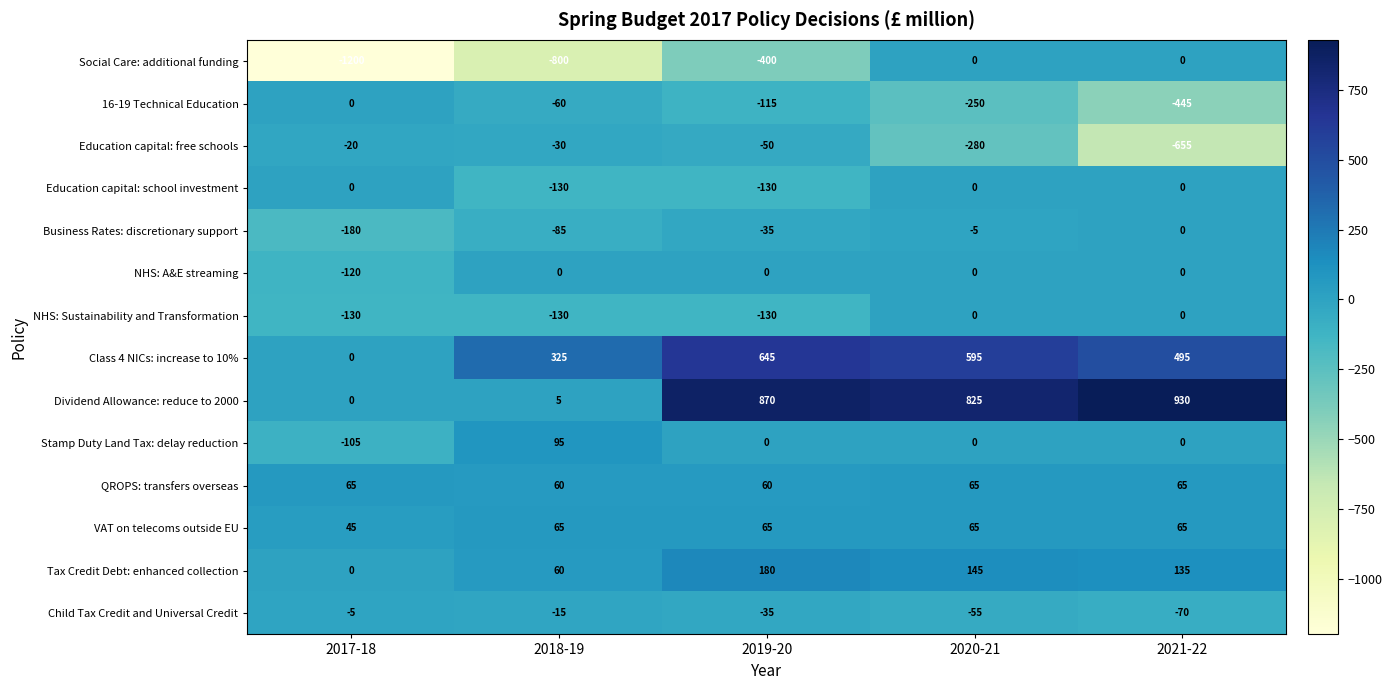

What is the sum of all Stamp Duty Land Tax: delay reduction values?

-10